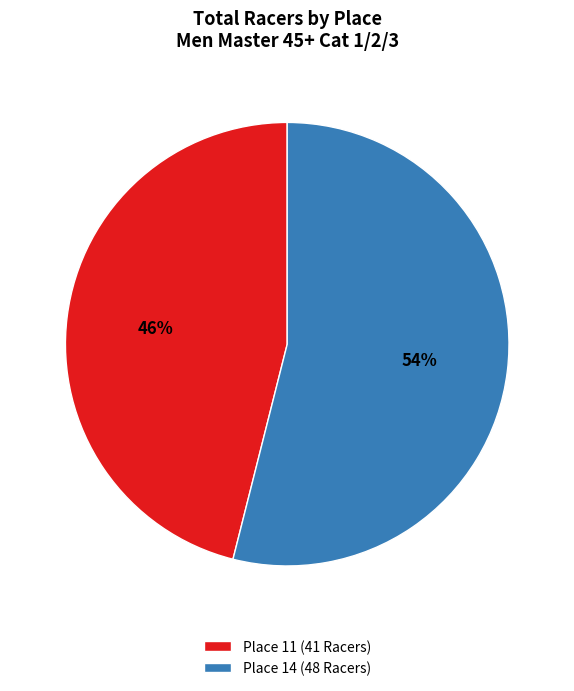

The Place 14 (48 Racers) slice represents 42% of the pie. True or false?

False